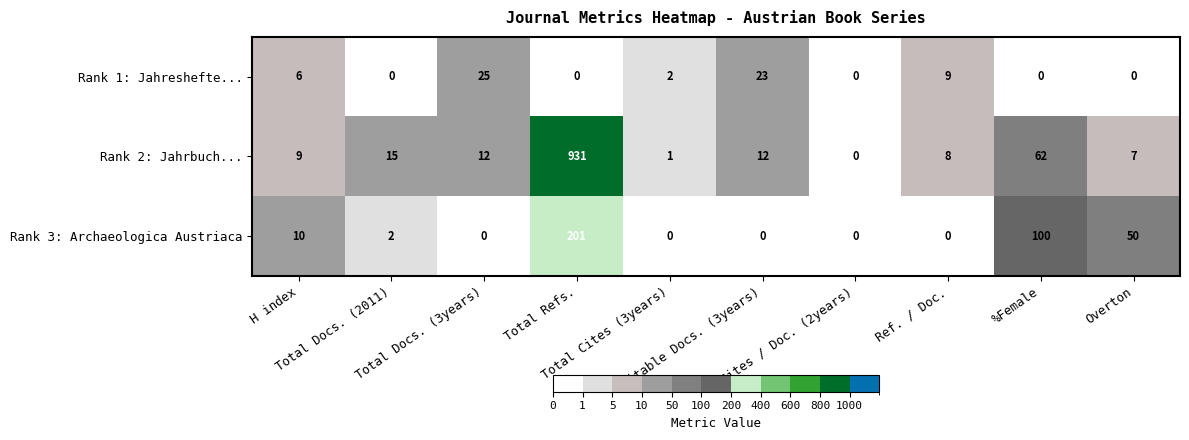

Rank the series at Total Docs. (2011) from highest to lowest value.

Rank 2: Jahrbuch..., Rank 3: Archaeologica Austriaca, Rank 1: Jahreshefte...